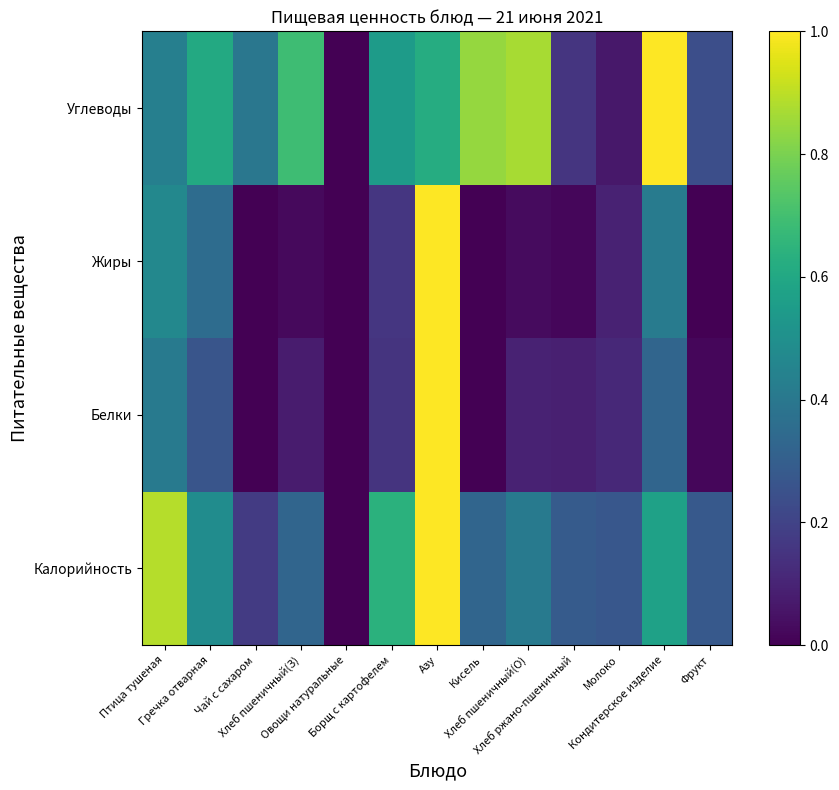

Reading left to right, extract all data points from this chart.

Калорийность: Птица тушеная=0.9	Гречка отварная=0.5	Чай с сахаром=0.2	Хлеб пшеничный(З)=0.3	Овощи натуральные=0.0	Борщ с картофелем=0.6	Азу=1.0	Кисель=0.3	Хлеб пшеничный(О)=0.4	Хлеб ржано-пшеничный=0.3	Молоко=0.3	Кондитерское изделие=0.6	Фрукт=0.3
Белки: Птица тушеная=0.4	Гречка отварная=0.3	Чай с сахаром=0.0	Хлеб пшеничный(З)=0.1	Овощи натуральные=0.0	Борщ с картофелем=0.2	Азу=1.0	Кисель=0.0	Хлеб пшеничный(О)=0.1	Хлеб ржано-пшеничный=0.1	Молоко=0.1	Кондитерское изделие=0.3	Фрукт=0.0
Жиры: Птица тушеная=0.5	Гречка отварная=0.4	Чай с сахаром=0.0	Хлеб пшеничный(З)=0.0	Овощи натуральные=0.0	Борщ с картофелем=0.2	Азу=1.0	Кисель=0.0	Хлеб пшеничный(О)=0.0	Хлеб ржано-пшеничный=0.0	Молоко=0.1	Кондитерское изделие=0.4	Фрукт=0.0
Углеводы: Птица тушеная=0.4	Гречка отварная=0.6	Чай с сахаром=0.4	Хлеб пшеничный(З)=0.7	Овощи натуральные=0.0	Борщ с картофелем=0.5	Азу=0.6	Кисель=0.8	Хлеб пшеничный(О)=0.9	Хлеб ржано-пшеничный=0.2	Молоко=0.1	Кондитерское изделие=1.0	Фрукт=0.2